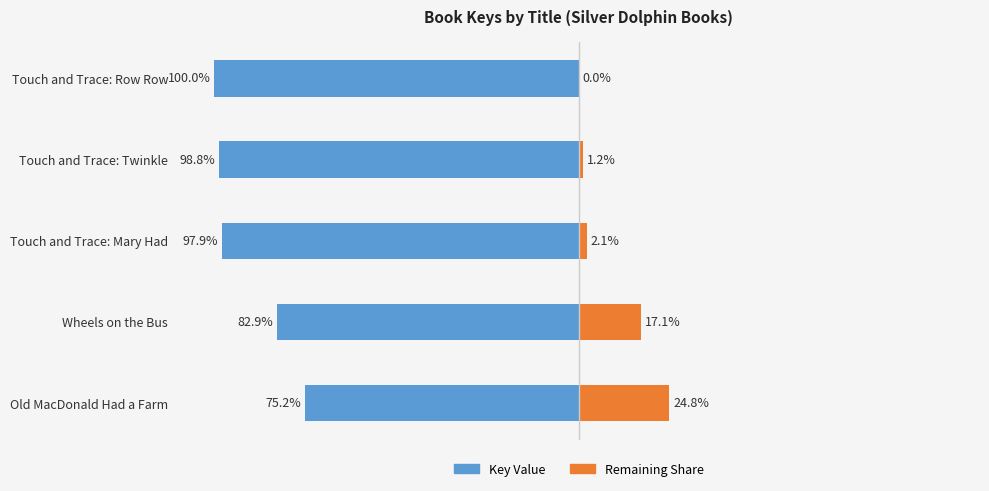

Are the bars horizontal?

Yes